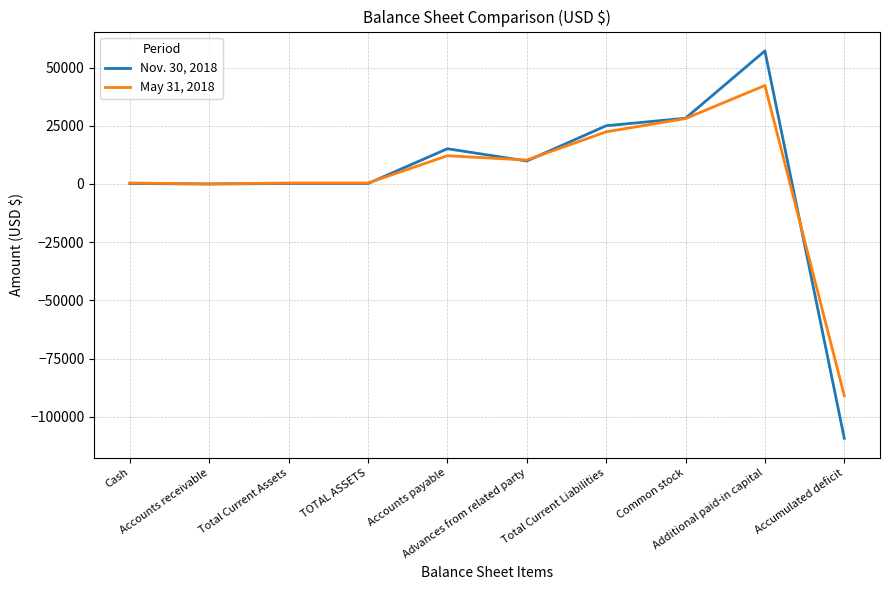

Is this an area chart (filled region under the line)?

No